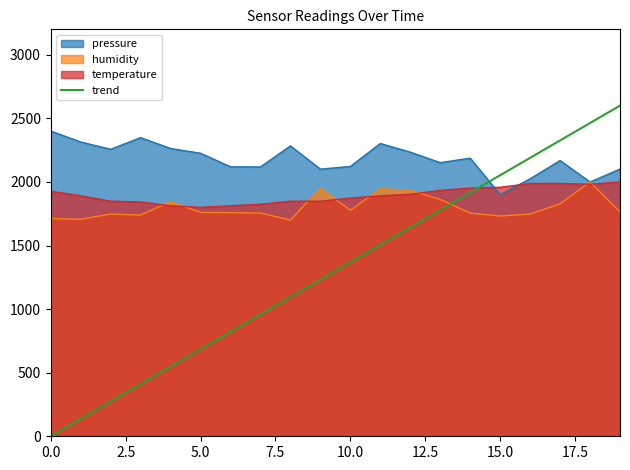

What is the label of the 20th point from the left?

19